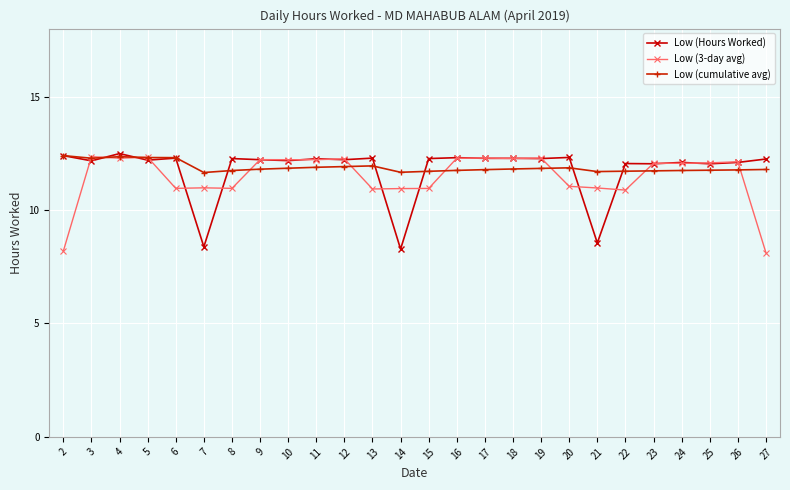

Is it true that Low (Hours Worked) equals 7.4 at 26?

False